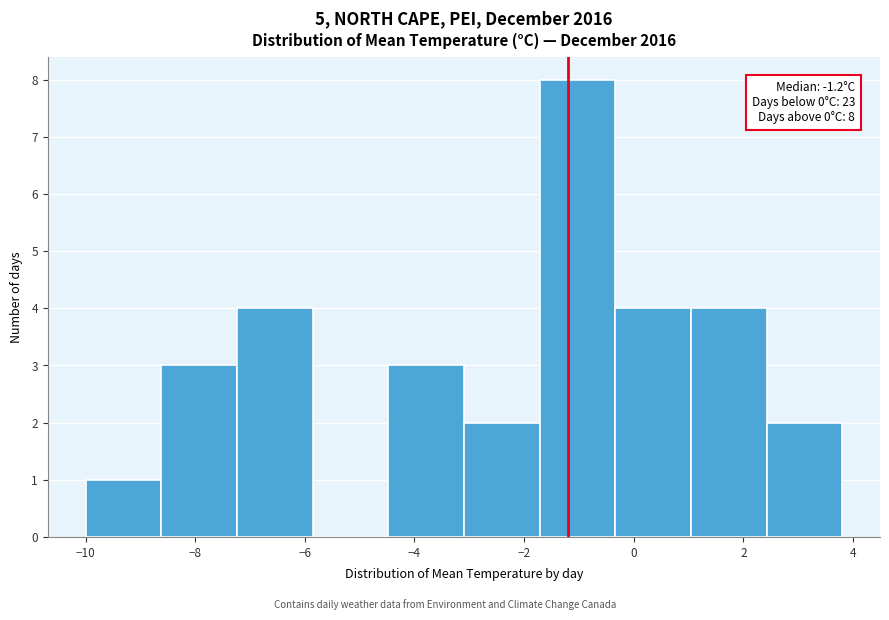

Over which range of the x-axis is the bar tallest?

-1.72 to -0.34